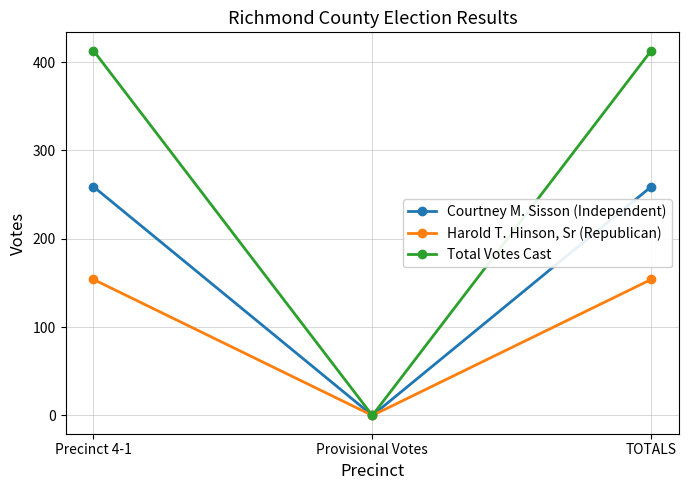

Which category has the lowest value across all series?

Provisional Votes